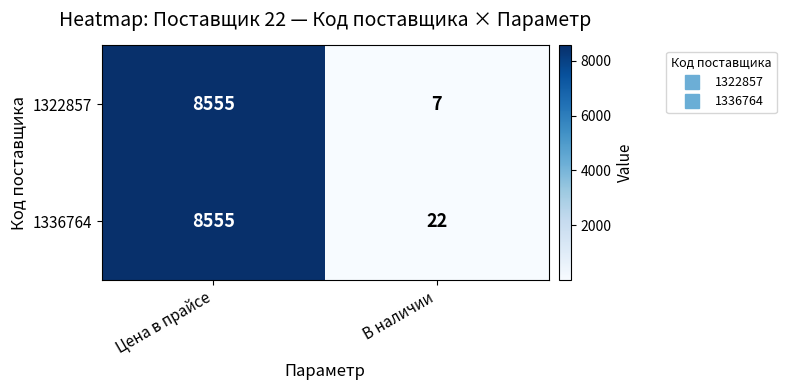

Which series changed the most between Цена в прайсе and В наличии?

1322857